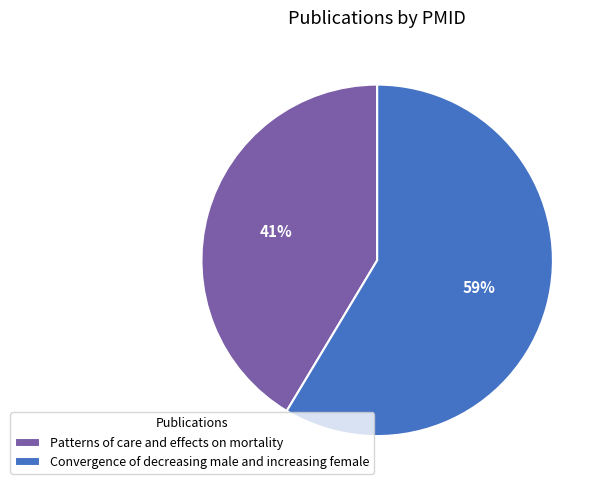

Which category accounts for the majority?

Convergence of decreasing male and increasing female